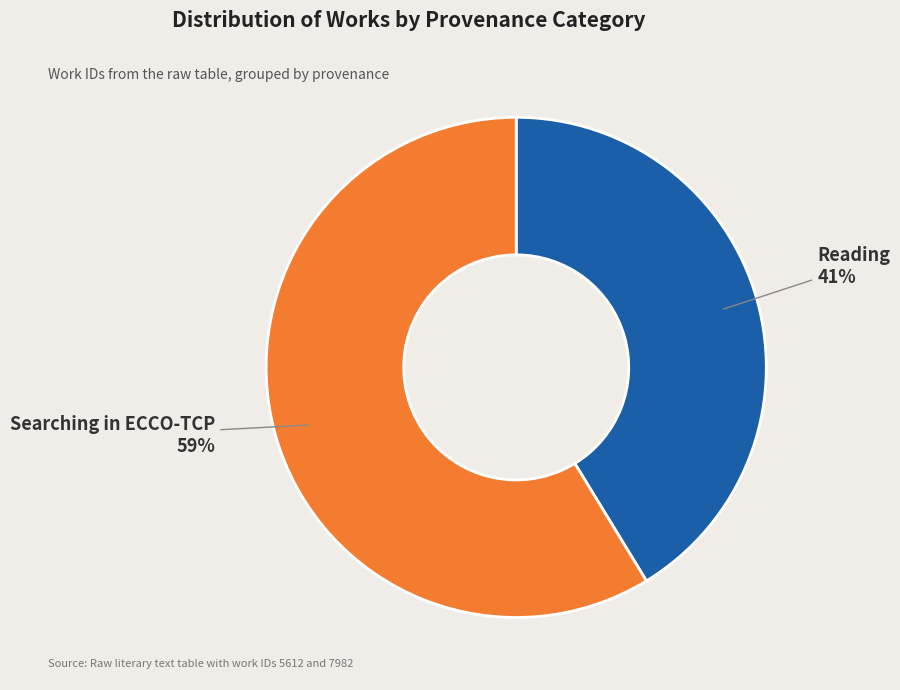

To the nearest percent, what is the average slice percentage?

50%